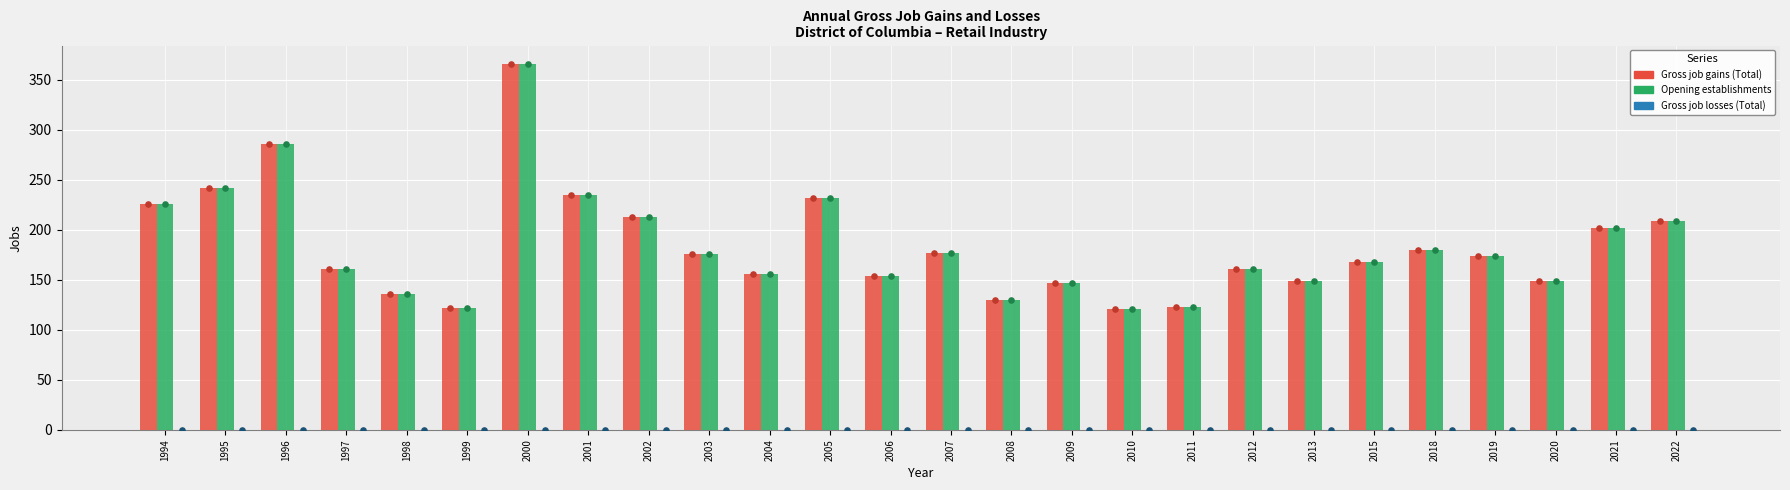

Which series reaches the maximum Y coordinate?

Gross job gains (Total)